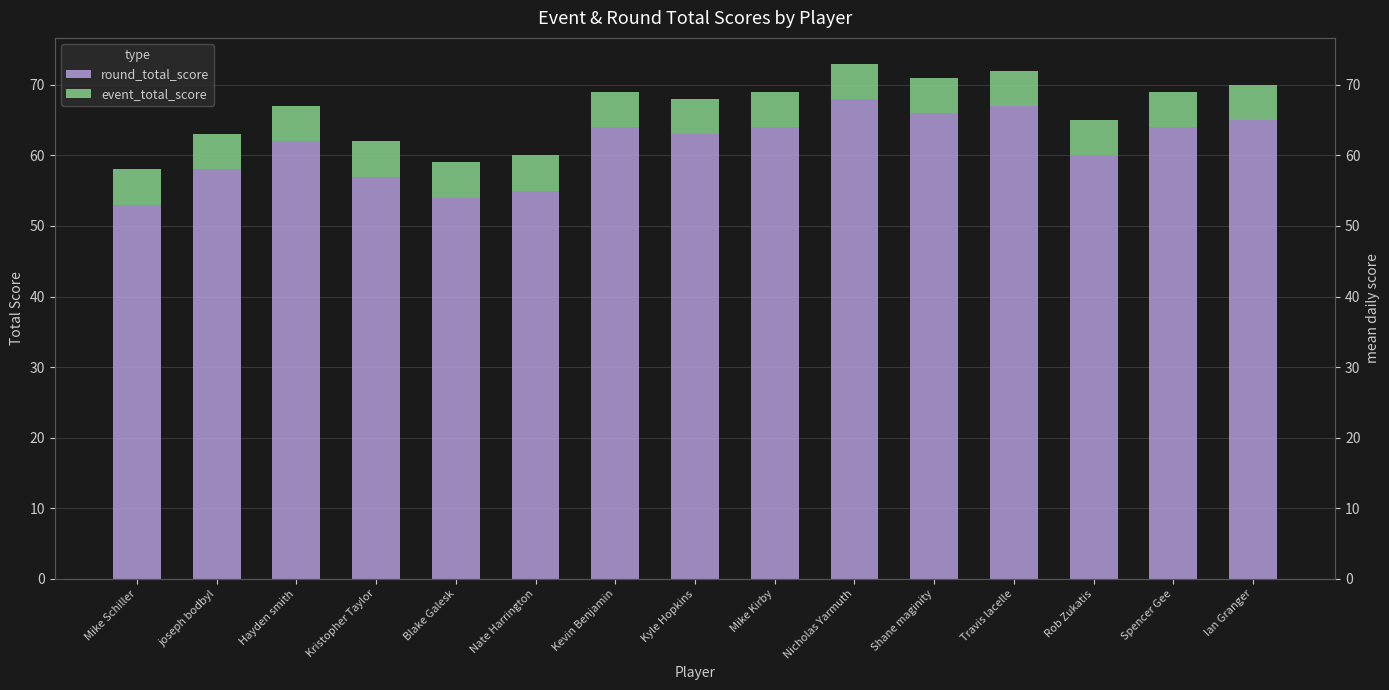

What is the difference between the highest and lowest values at Mike Schiller?

48